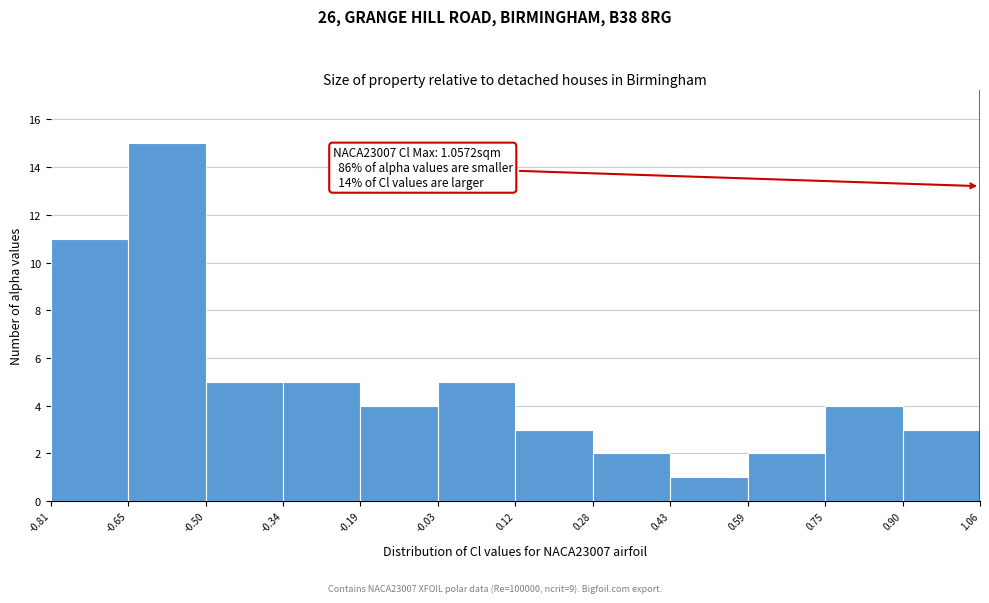

Over which range of the x-axis is the bar tallest?

-0.65 to -0.50